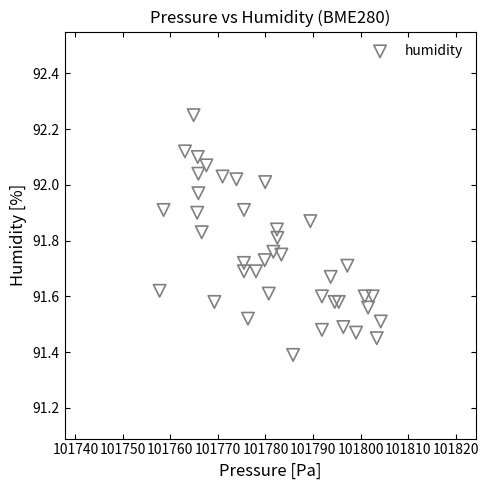

What Y value in the scatter plot is closest to 91?

91.4